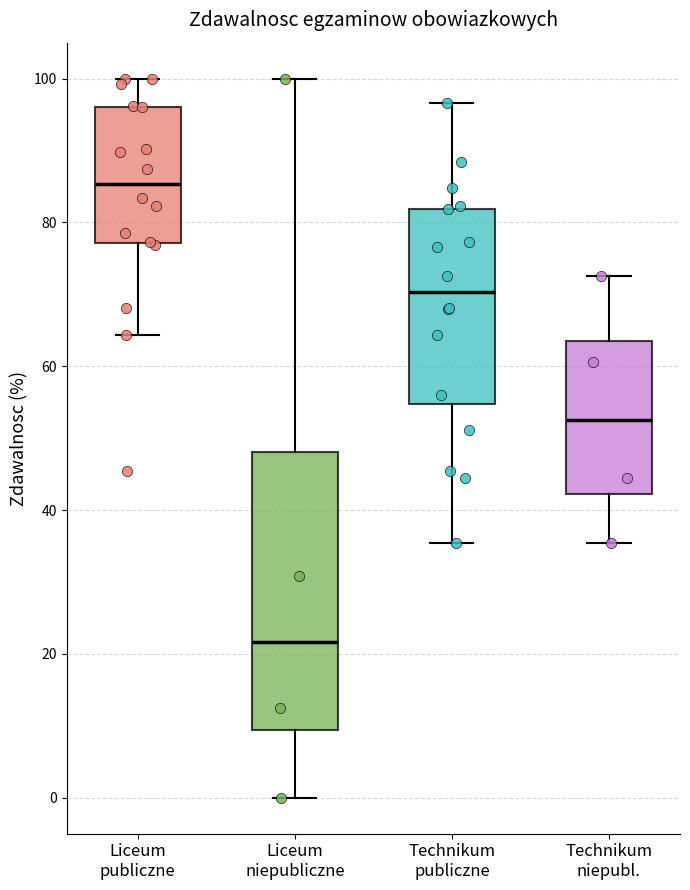

Which box has the lowest median line?

Liceum niepubliczne